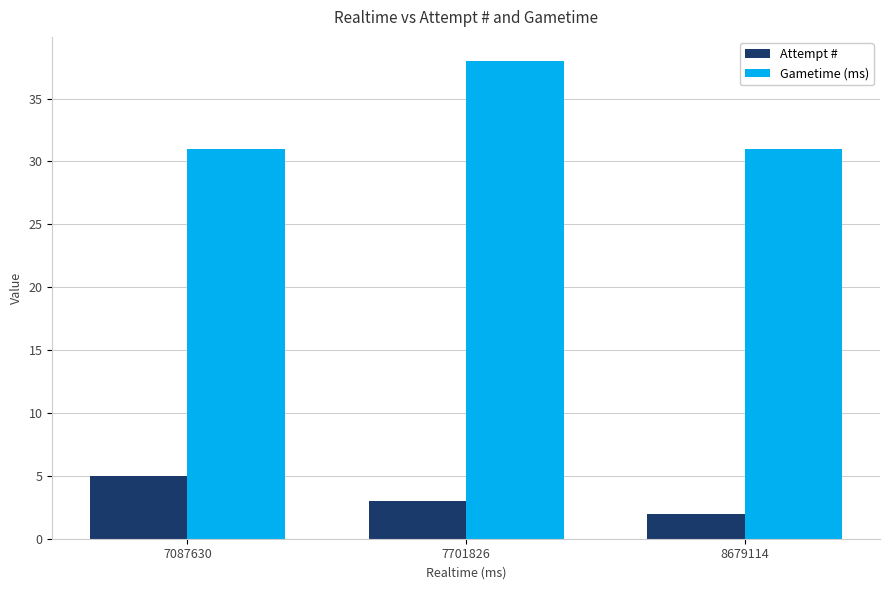

What is the difference between the maximum and minimum values in the Attempt # series?

3